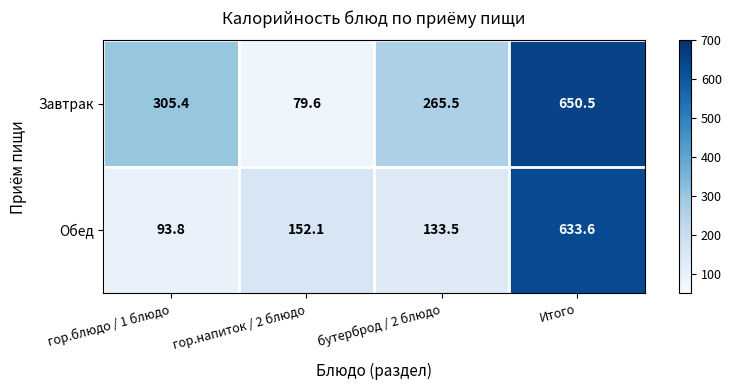

At гор.напиток / 2 блюдо, list the series in order from smallest to largest.

Завтрак, Обед